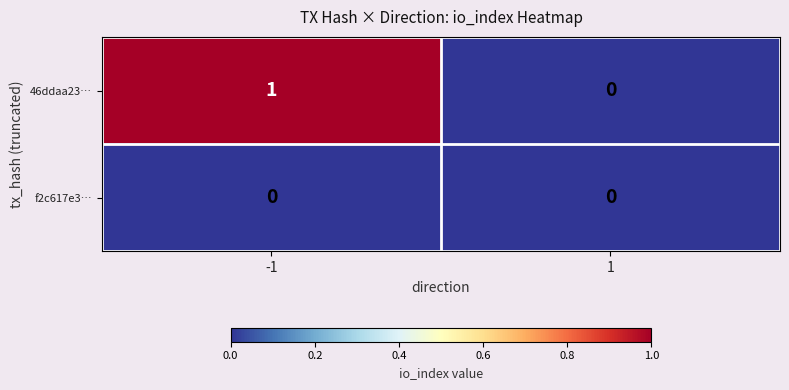

Between -1 and 1, which series saw the biggest shift?

46ddaa23…